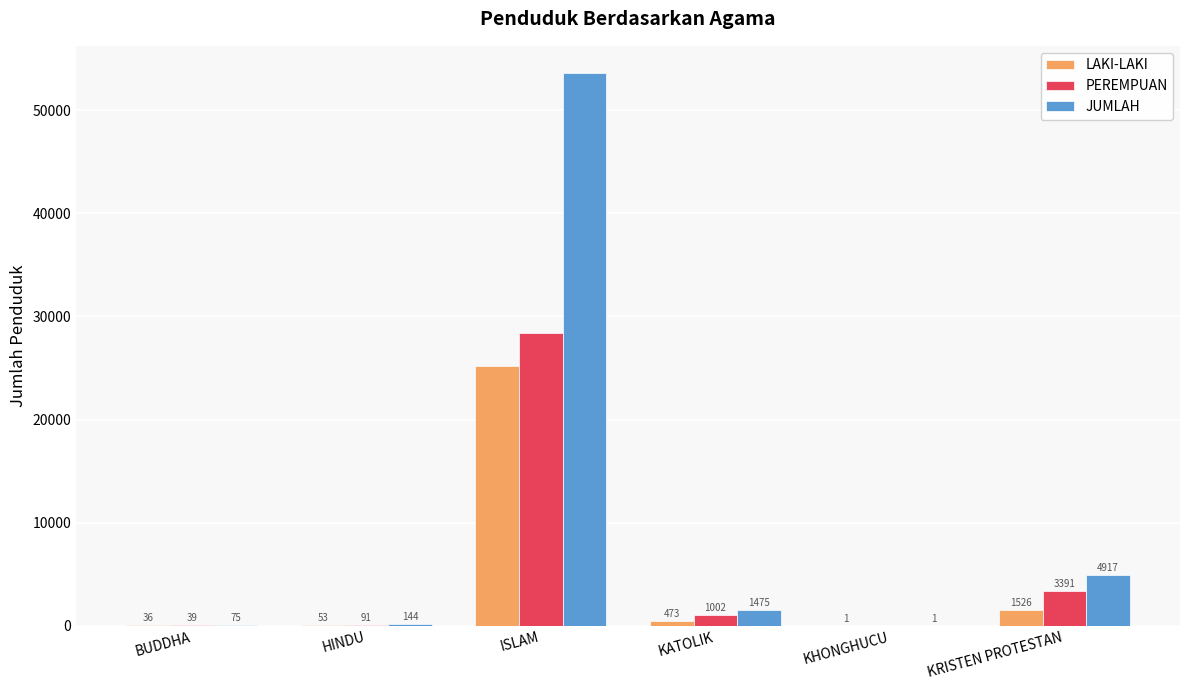

What is the maximum value shown in the chart?

53581